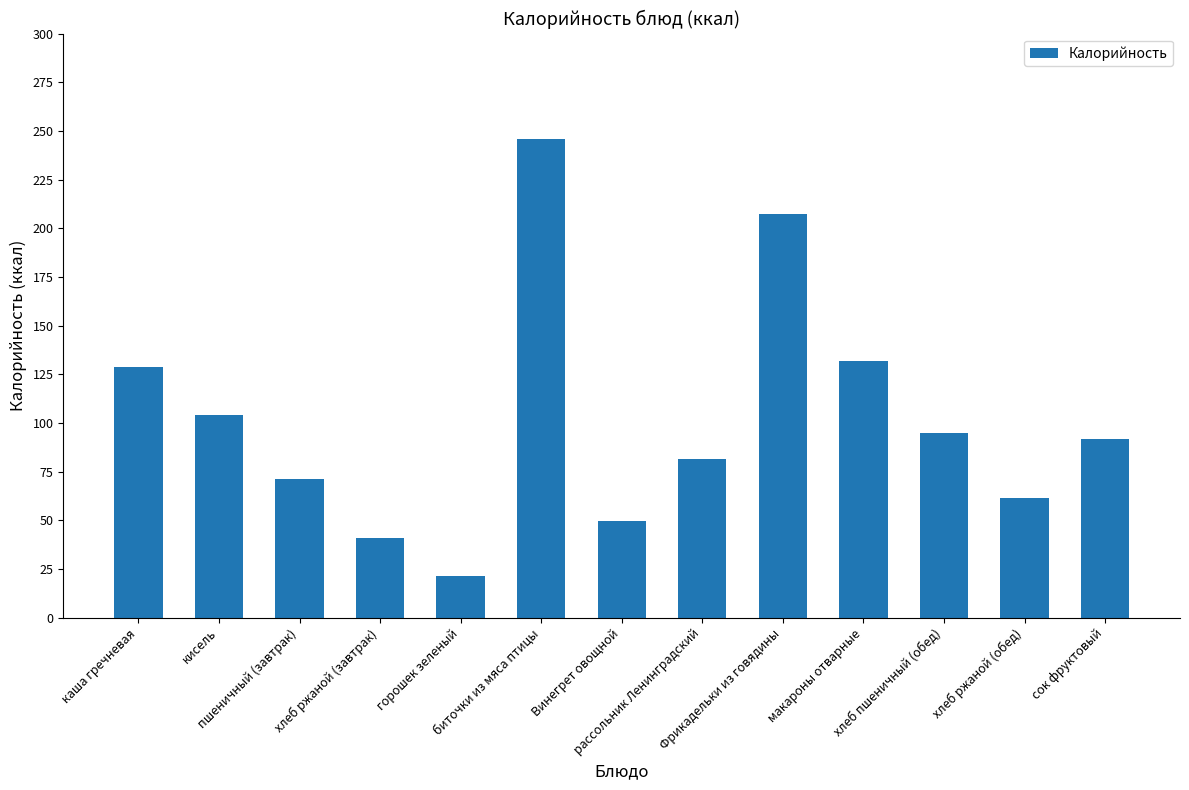

At which category does the chart reach its peak across all series?

биточки из мяса птицы